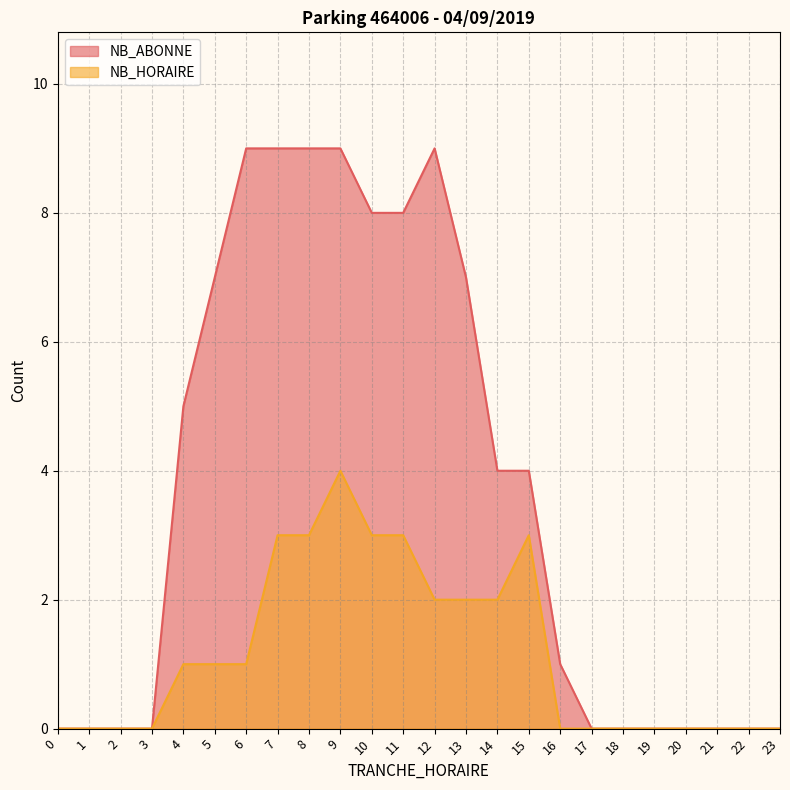

What is the average value of the NB_HORAIRE series?

1